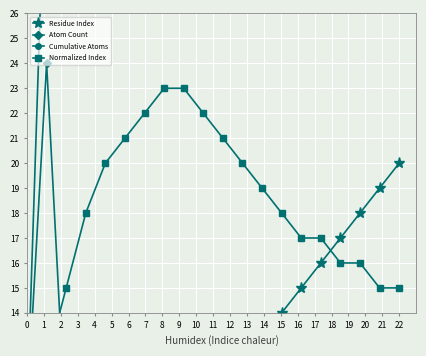

What are all the series names shown in the legend?

Residue Index, Atom Count, Cumulative Atoms, Normalized Index